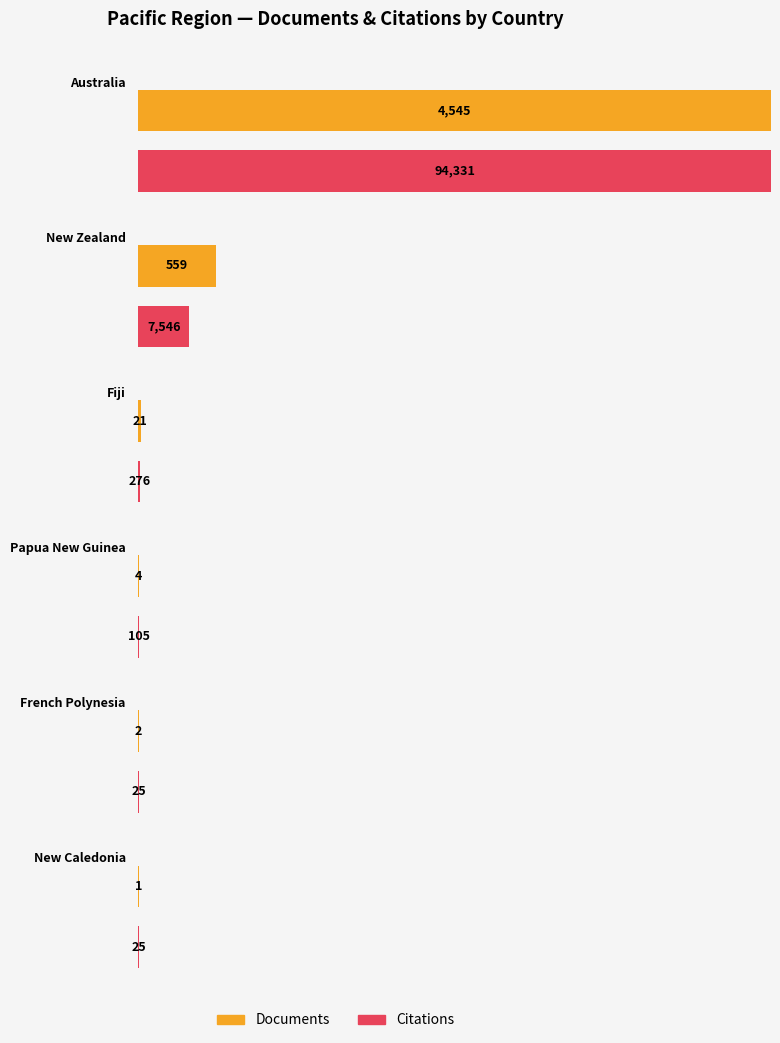

Reading left to right, what are all the values shown in this chart?

Documents: Australia=4545	New Zealand=559	Fiji=21	Papua New Guinea=4	French Polynesia=2	New Caledonia=1
Citations: Australia=94331	New Zealand=7546	Fiji=276	Papua New Guinea=105	French Polynesia=25	New Caledonia=25